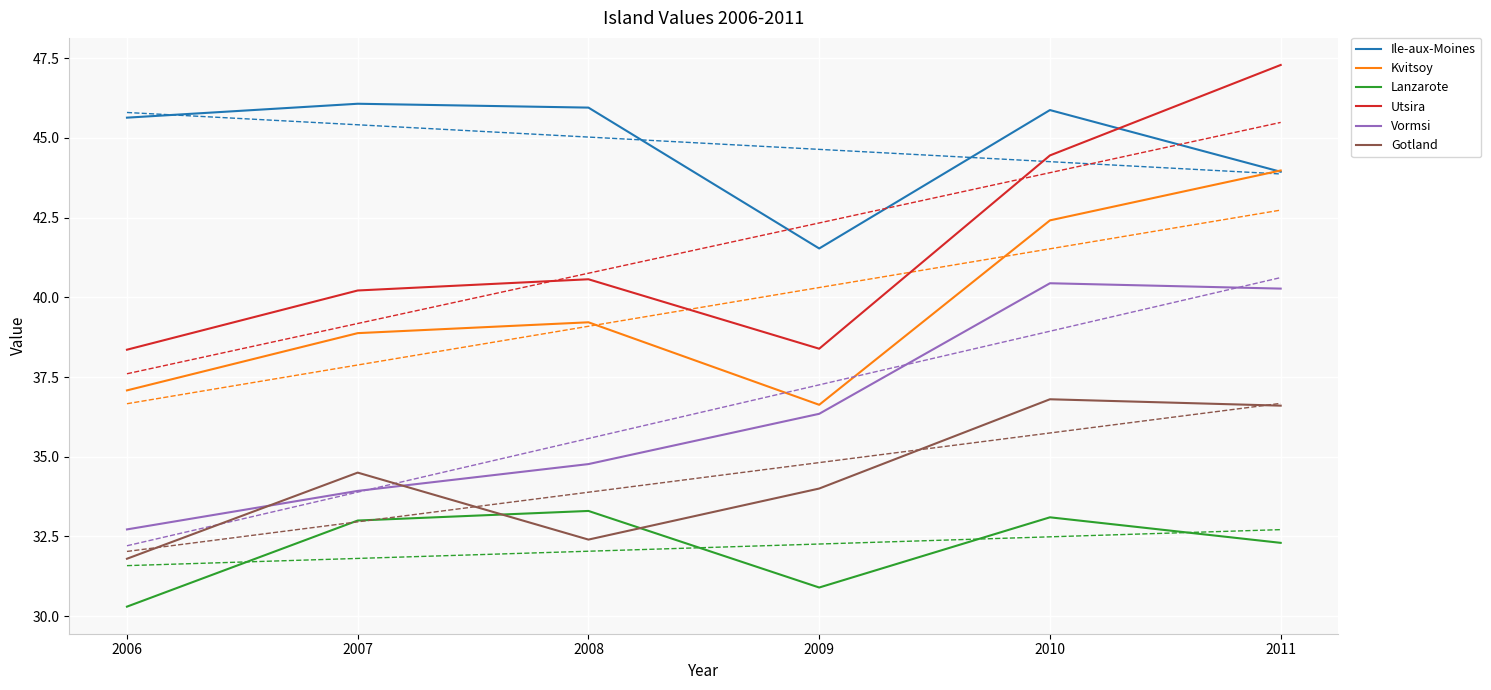

At how many categories does at least one series exceed 41?

6